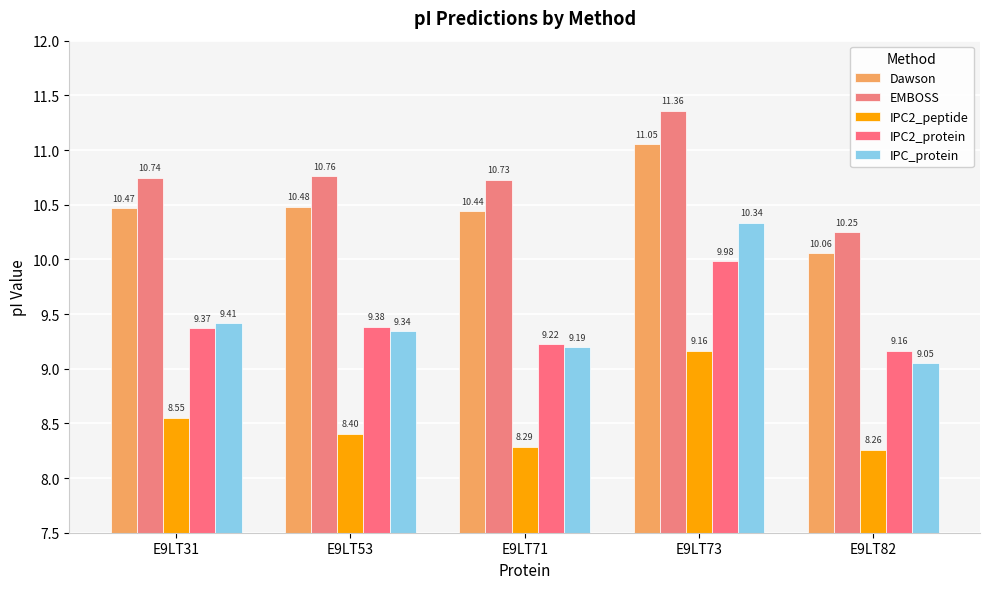

Reading left to right, what are all the values shown in this chart?

Dawson: 10.5	10.5	10.4	11.1	10.1
EMBOSS: 10.7	10.8	10.7	11.4	10.2
IPC2_peptide: 8.6	8.4	8.3	9.2	8.3
IPC2_protein: 9.4	9.4	9.2	10.0	9.2
IPC_protein: 9.4	9.3	9.2	10.3	9.0